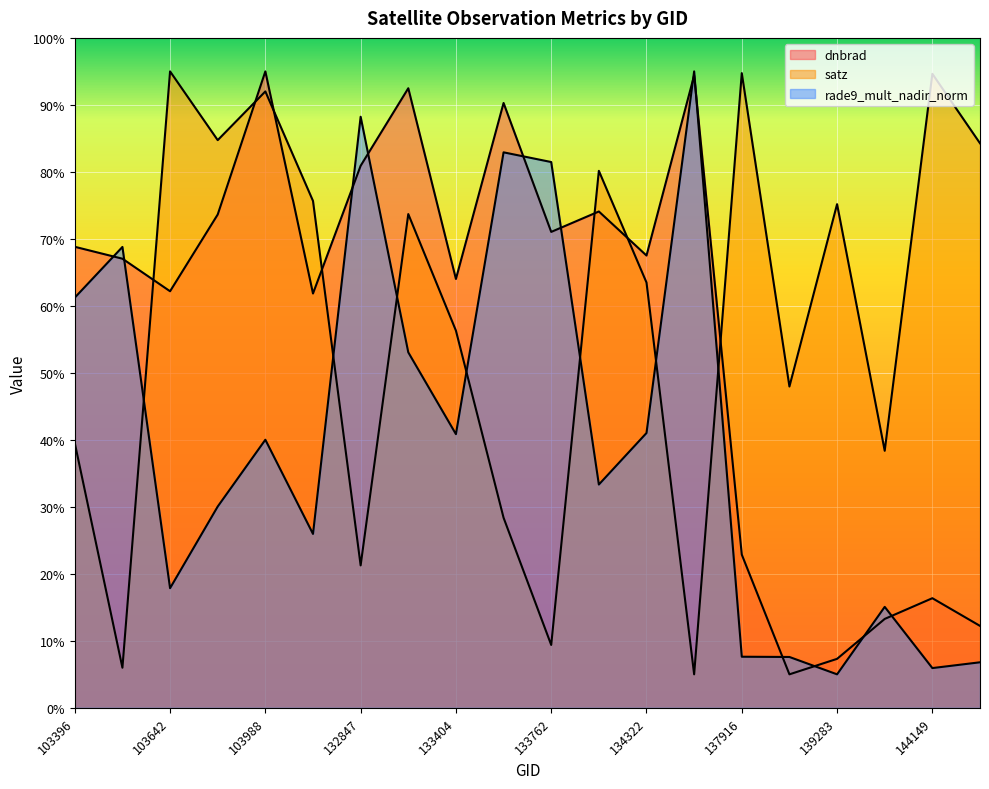

Reading left to right, transcribe all the data shown in this chart.

dnbrad: 68.8	67.0	62.2	73.6	95.0	61.8	80.9	92.5	64.0	90.3	71.0	74.1	67.5	94.4	22.9	5.0	7.3	13.3	16.4	12.2
satz: 39.5	6.0	95.0	84.7	92.0	75.7	21.3	73.7	56.3	28.4	9.4	80.2	63.5	5.0	94.7	48.0	75.2	38.4	94.6	84.3
rade9_mult_nadir_norm: 61.2	68.8	17.9	30.0	40.0	26.0	88.2	53.1	40.9	82.9	81.5	33.3	41.0	95.0	7.6	7.6	5.0	15.1	5.9	6.8